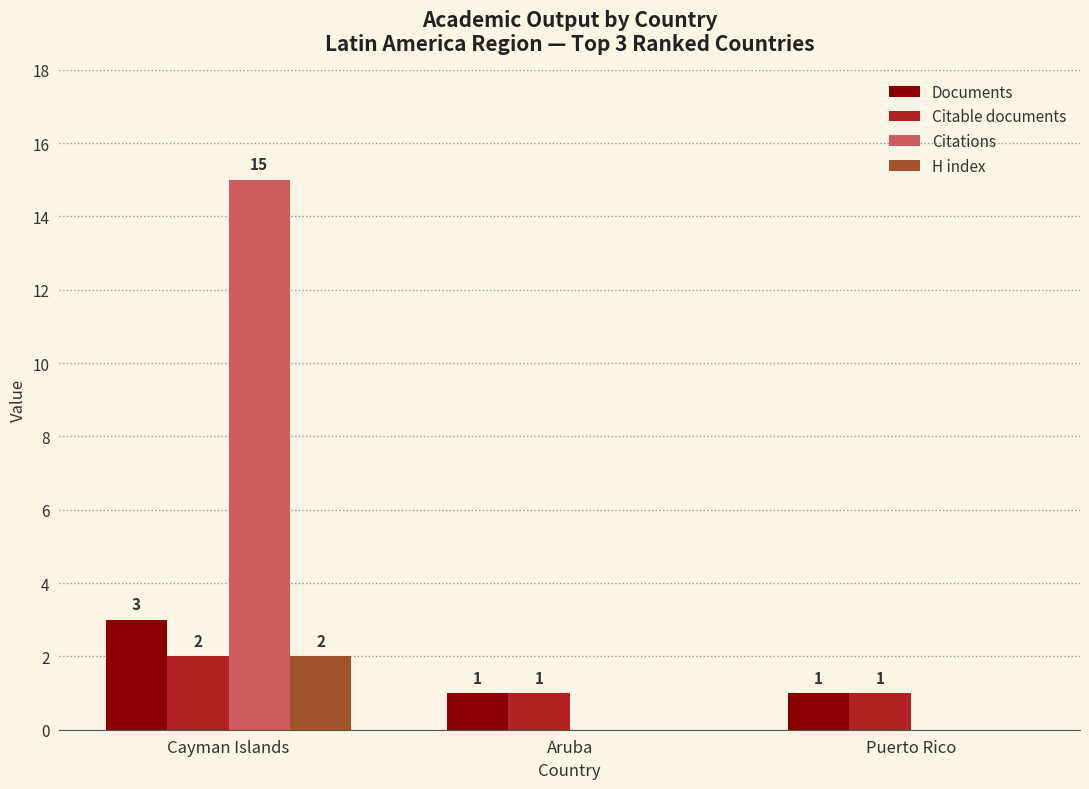

Is it true that Citations equals 5 at Cayman Islands?

False